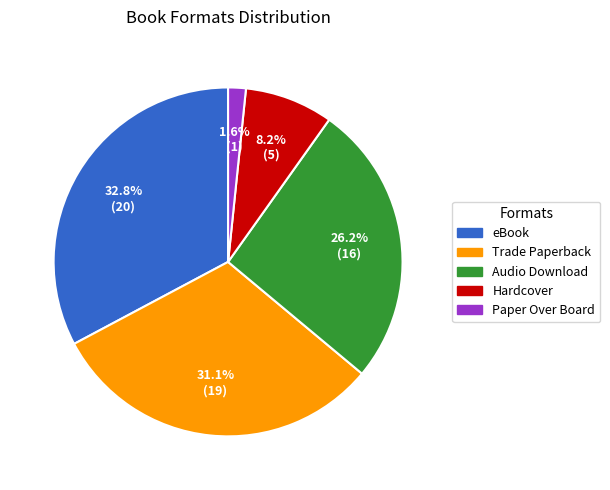

Count the number of slices in the pie.

5